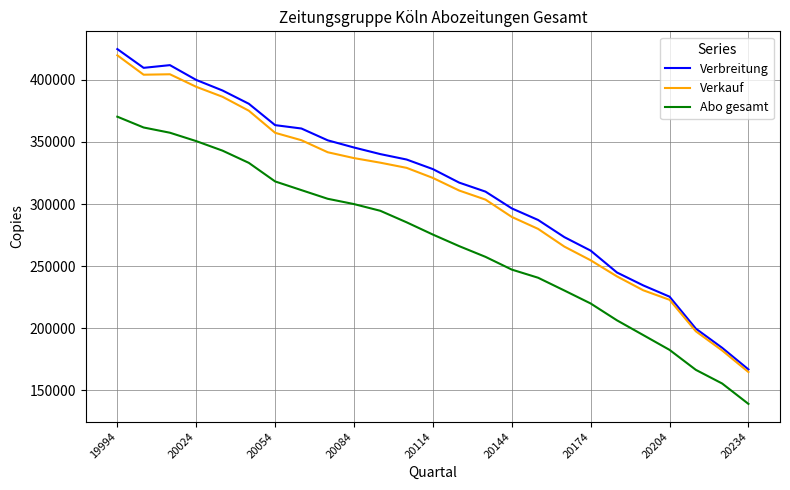

True or false: Abo gesamt and Verkauf cross at least once.

False